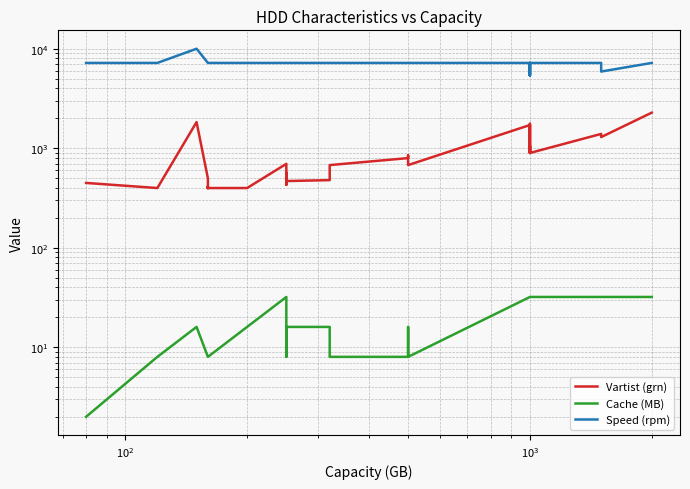

Reading left to right, list all the values displayed in this chart.

Vartist (grn): 448	398	1831	498	398	408	398	408	408	408	398	398	697	438	567	428	468	478	478	677	796	846	677	1711	896	1055	916	925	925	1761	1333	955	896	1393	1294	2278
Cache (MB): 2	8	16	8	8	8	8	8	8	8	8	16	32	8	8	8	16	16	16	8	8	16	8	32	32	32	32	32	32	32	32	32	32	32	32	32
Speed (rpm): 7200	7200	10000	7200	7200	7200	7200	7200	7200	7200	7200	7200	7200	7200	7200	7200	7200	7200	7200	7200	7200	7200	7200	7200	5400	7200	7200	7200	5400	7200	7200	7200	7200	7200	5900	7200